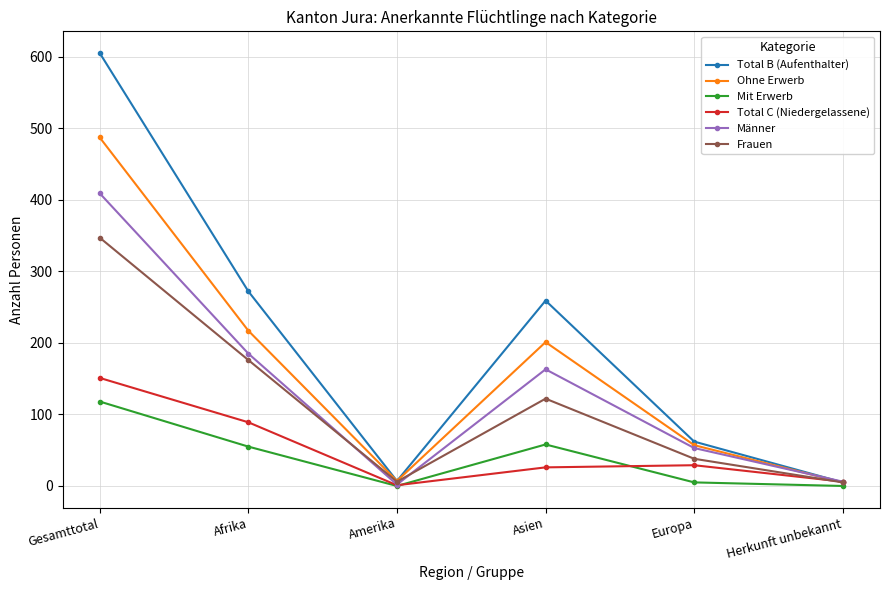

How many categories are shown in the chart?

6